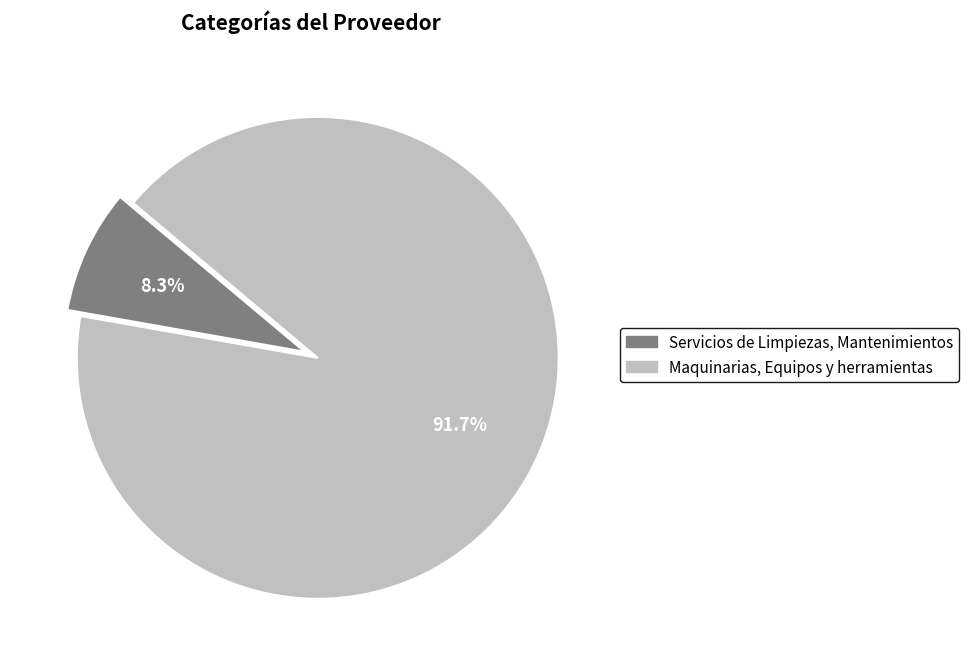

How many slices are in this pie chart?

2